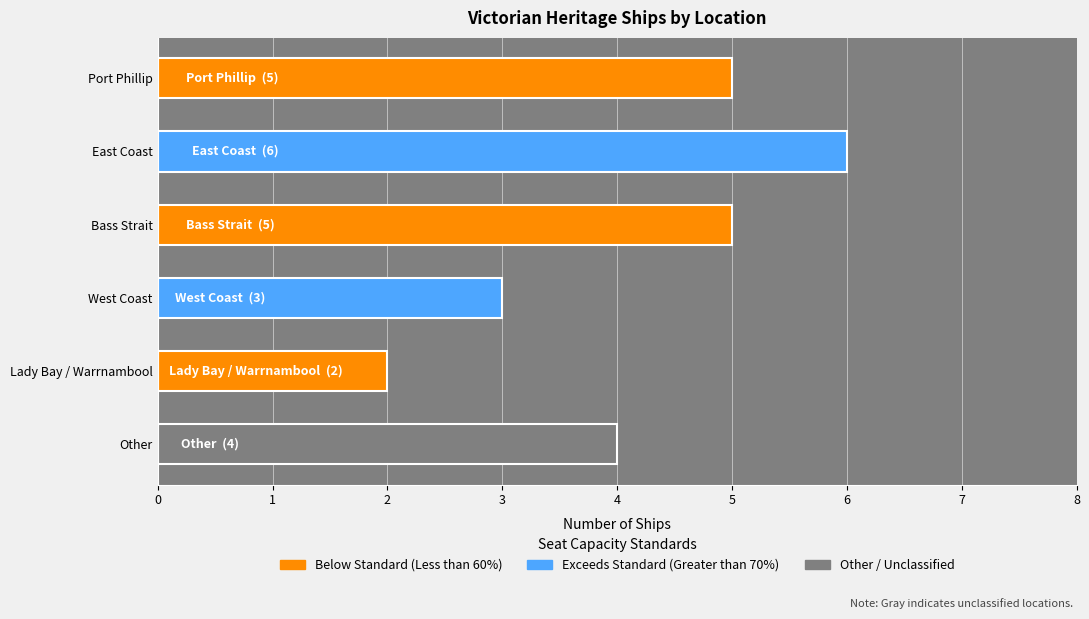

What is the maximum value shown in the chart?

6